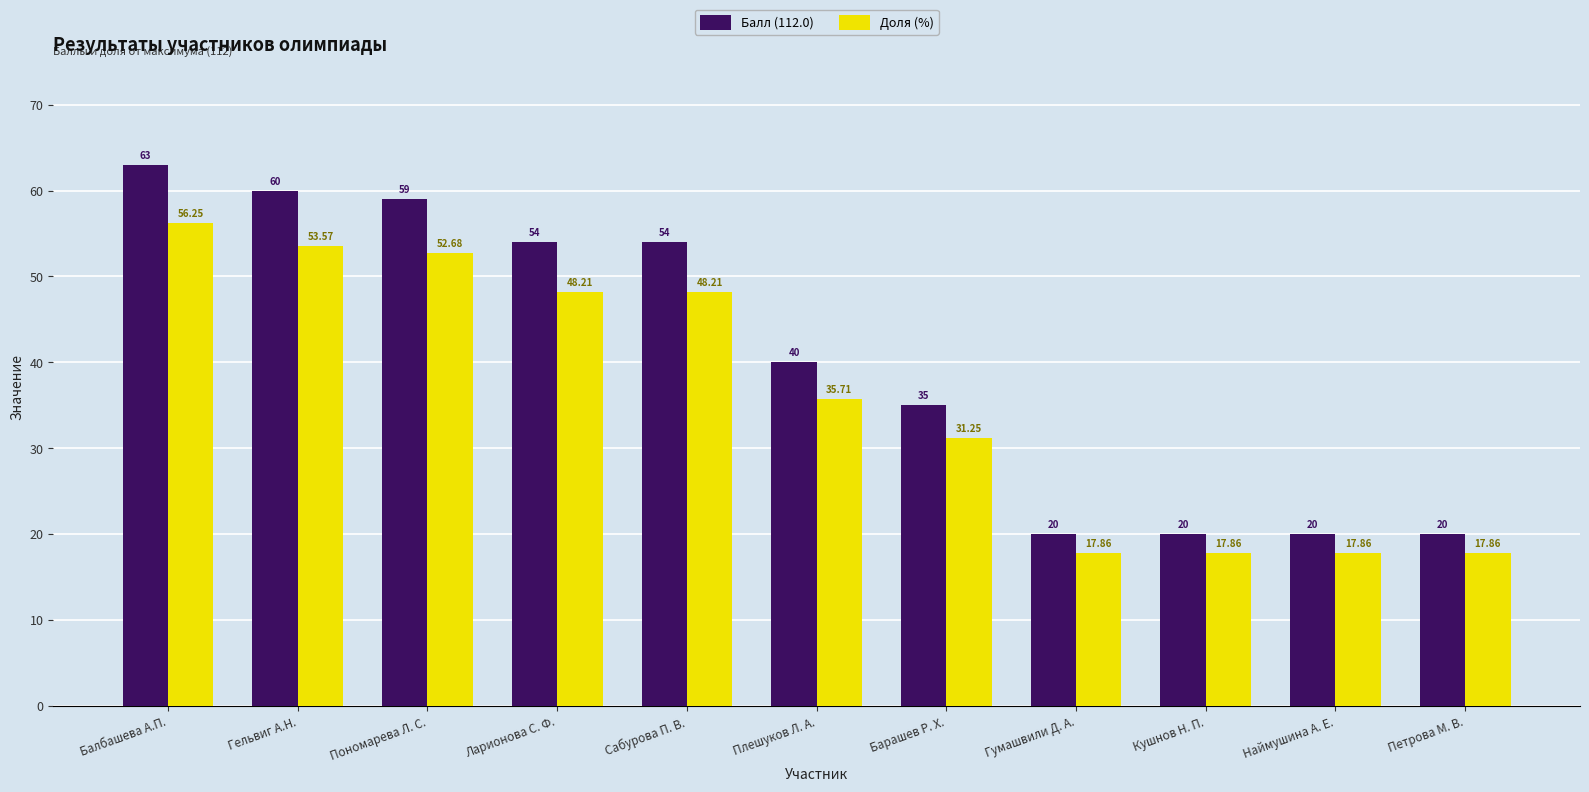

Which label corresponds to the largest value in the chart?

Балбашева А.П.